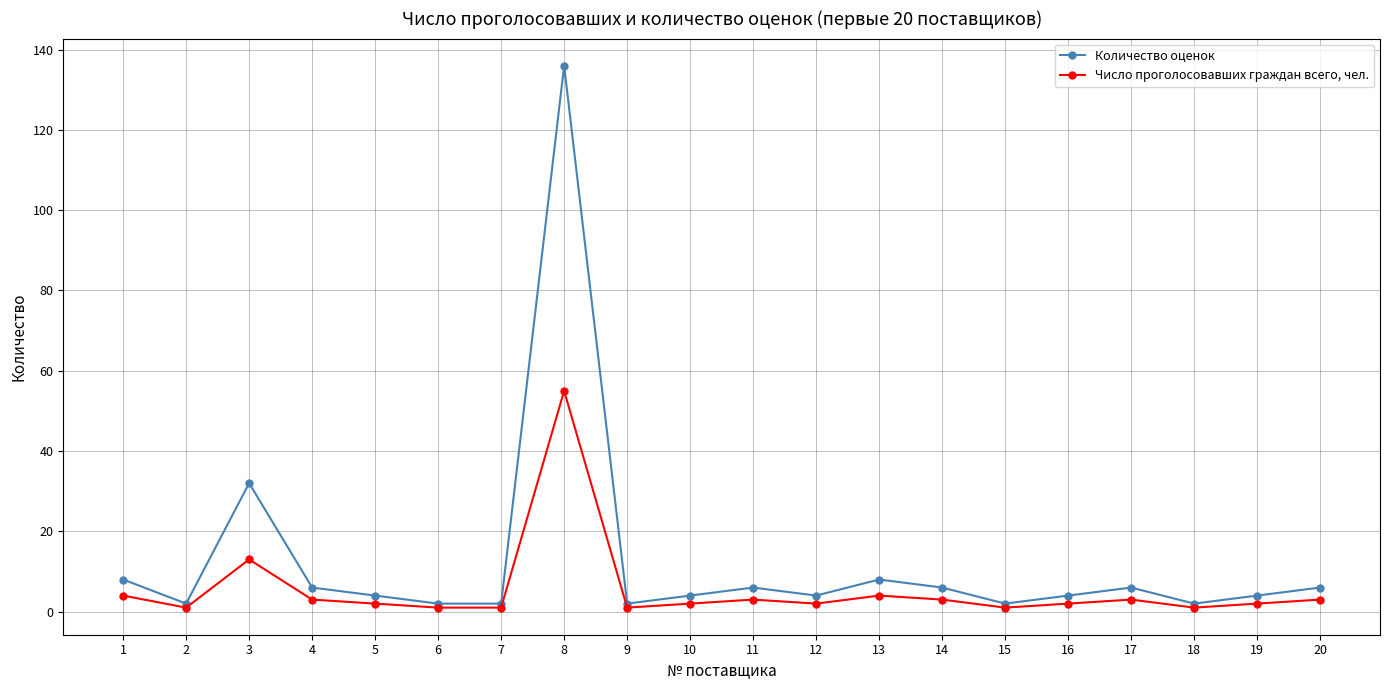

Which series has the widest spread of values?

Количество оценок